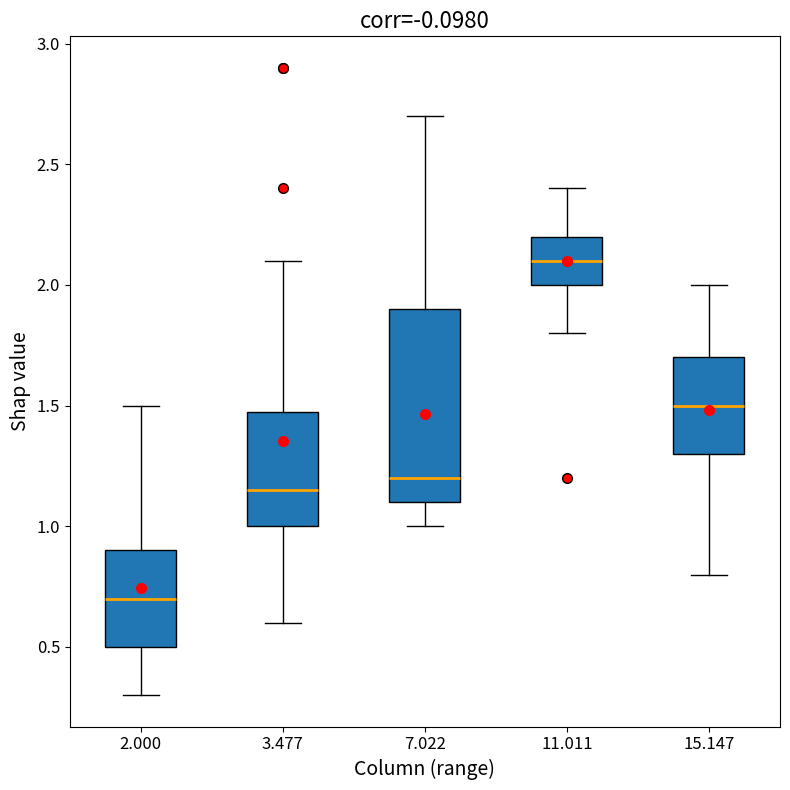

Reading left to right, transcribe this box plot: for each box, give where its median line is, the range the box spans, and where its two whiskers end, as read against the y-axis. The values are not printed on the chart, so give them approximately, as read against the axis.

2.000: median 0.70, box 0.50 to 0.90, whiskers 0.30 to 1.50
3.477: median 1.15, box 1.00 to 1.50, whiskers 0.60 to 2.10
7.022: median 1.20, box 1.10 to 1.90, whiskers 1.00 to 2.70
11.011: median 2.10, box 2.00 to 2.20, whiskers 1.80 to 2.40
15.147: median 1.50, box 1.30 to 1.70, whiskers 0.80 to 2.00